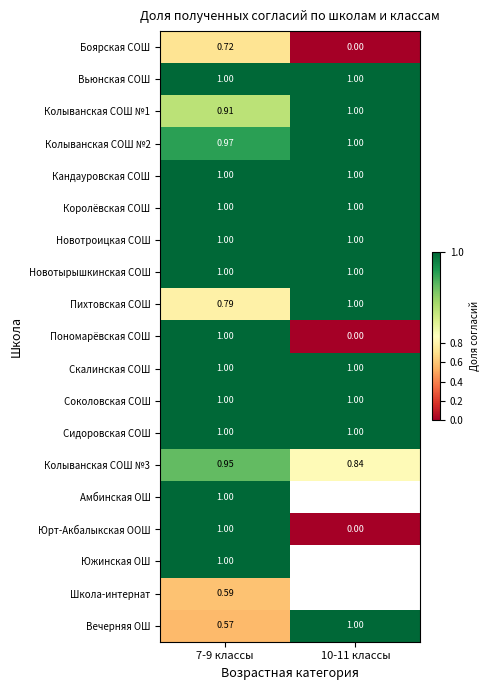

True or false: Новотырышкинская СОШ has a value of 0.6 at 7-9 классы.

False